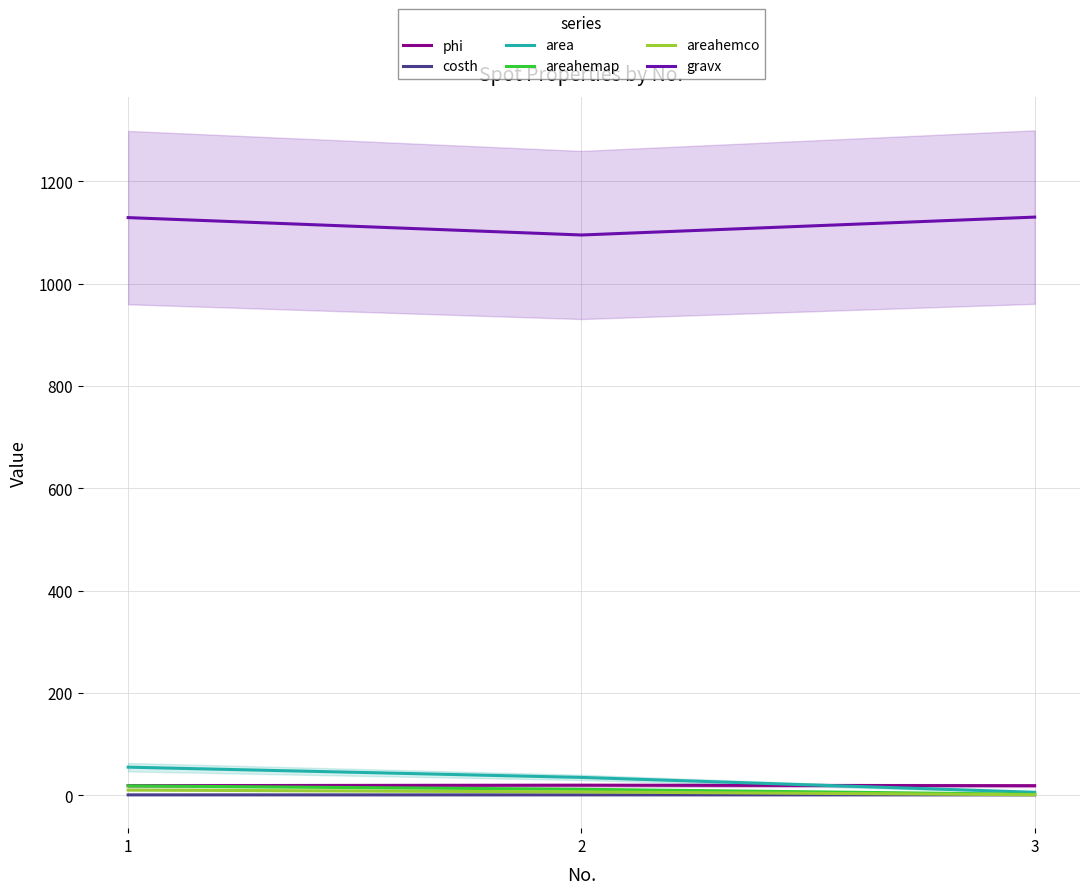

What is the average value of the areahemco series?

6.0